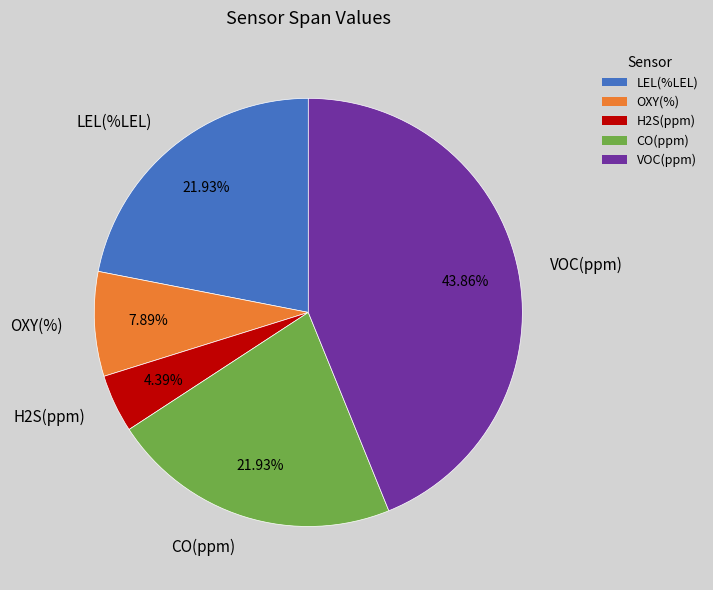

Is there any slice that represents more than half of the pie?

No